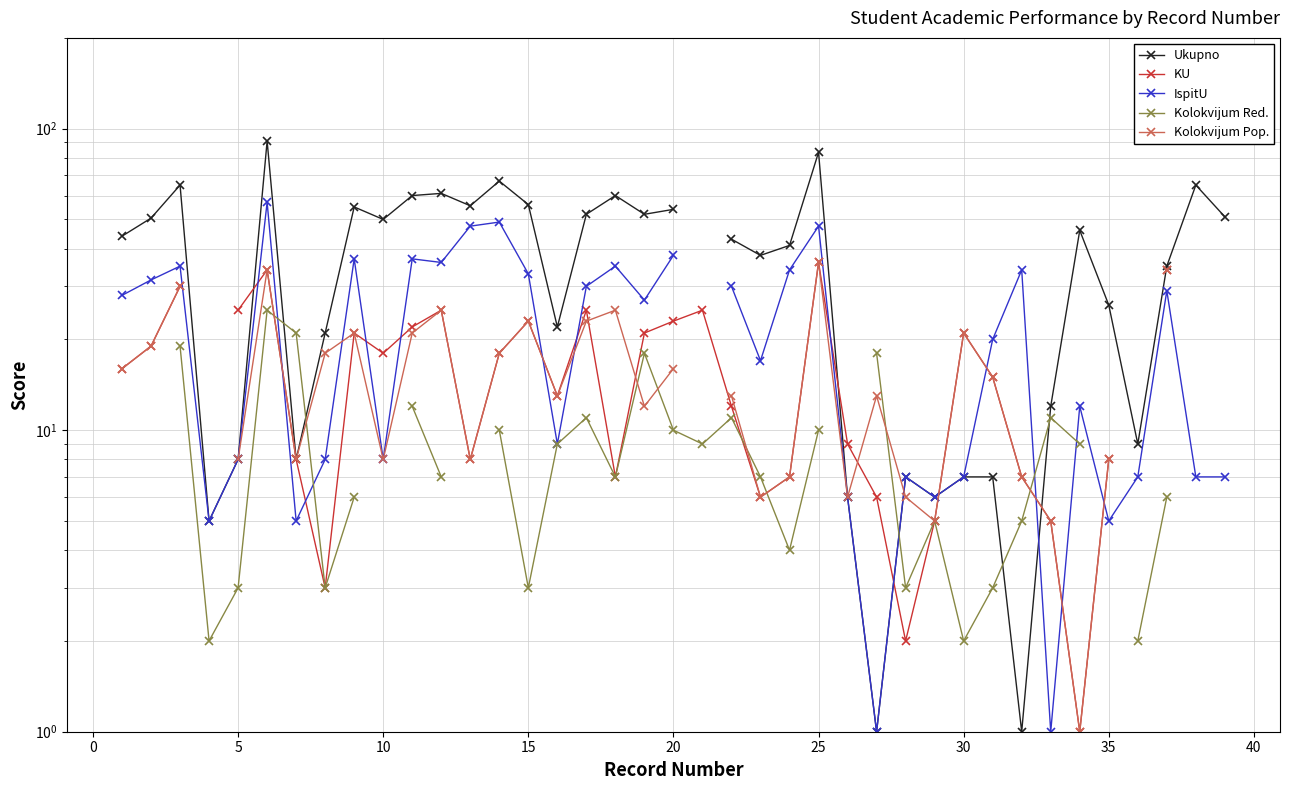

How many lines are shown in the chart?

5